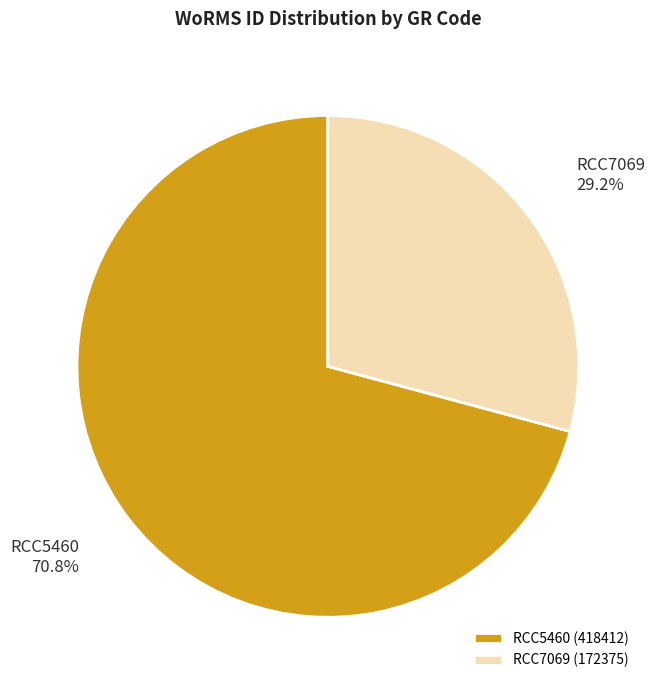

To the nearest percent, what portion does RCC7069 represent?

29%